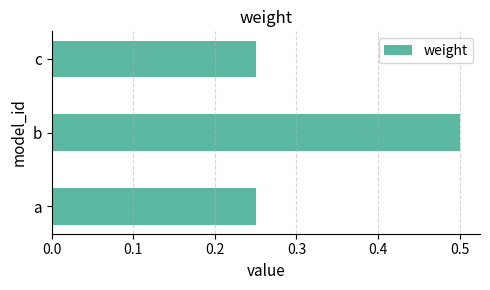

What is the sum of all values?

1.0